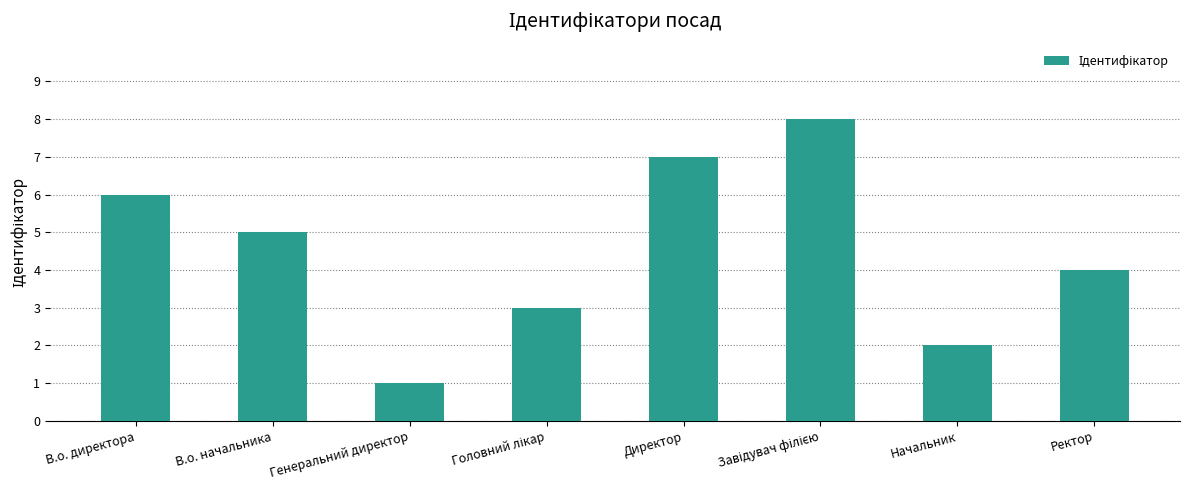

Which has a higher value, Генеральний директор or Начальник?

Начальник